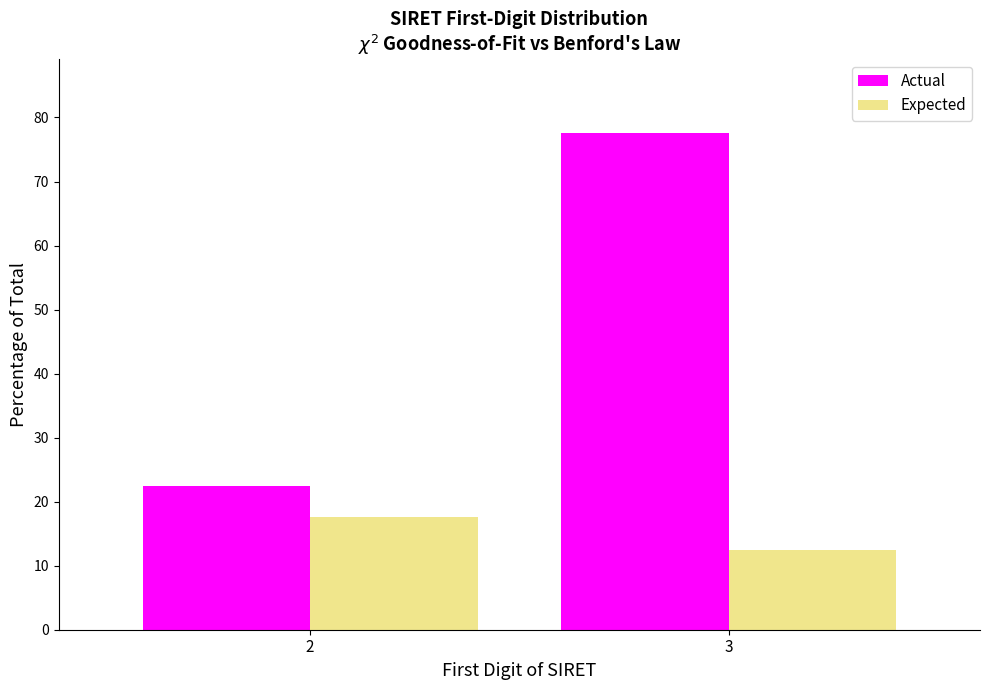

Reading left to right, what are all the values shown in this chart?

Actual: 2=22.5	3=77.5
Expected: 2=17.6	3=12.5